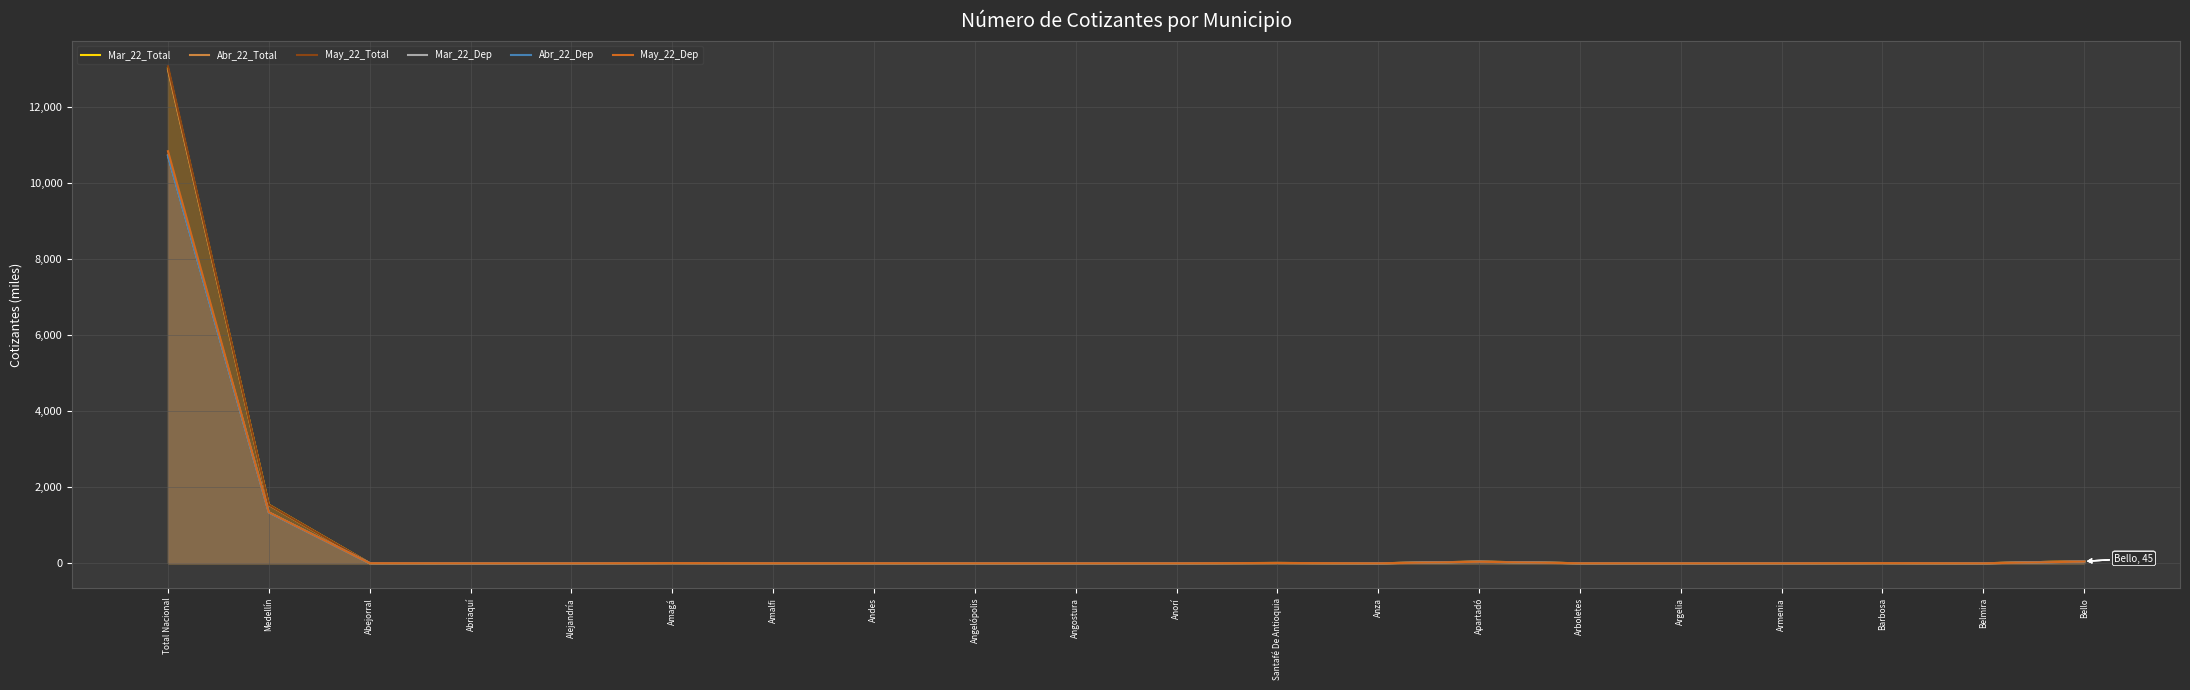

Which label corresponds to the largest value in the chart?

Total Nacional